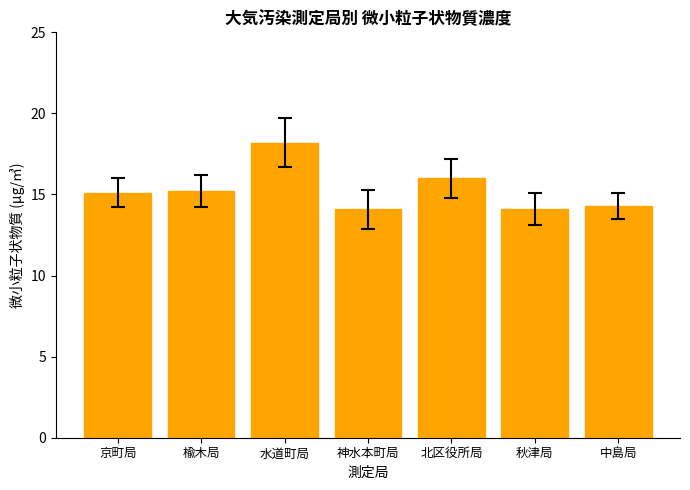

Is it true that the value at 秋津局 is 14.1?

True